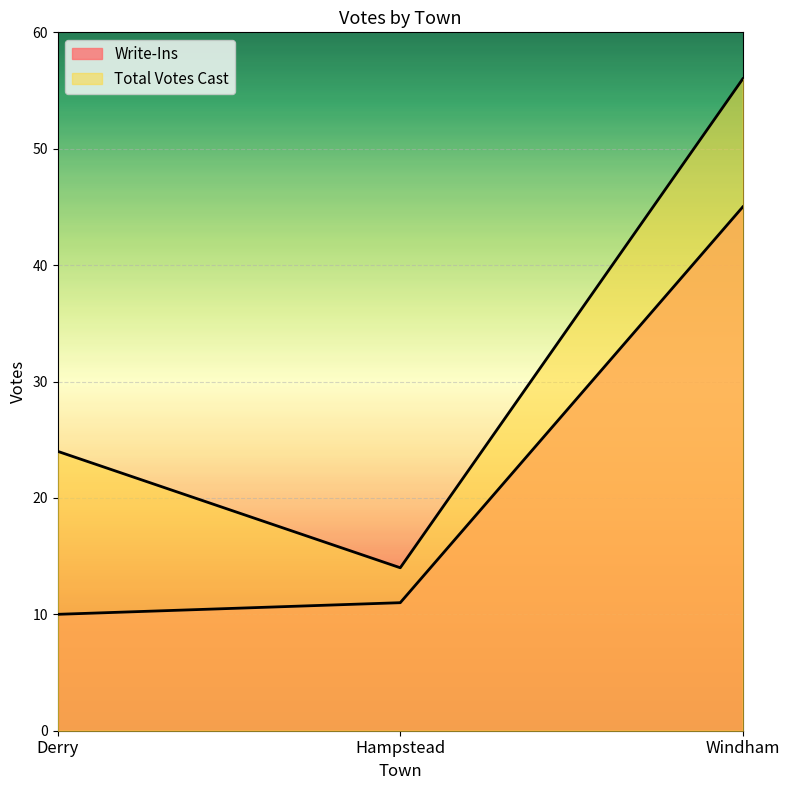

At which category is the sum across all series the highest?

Windham